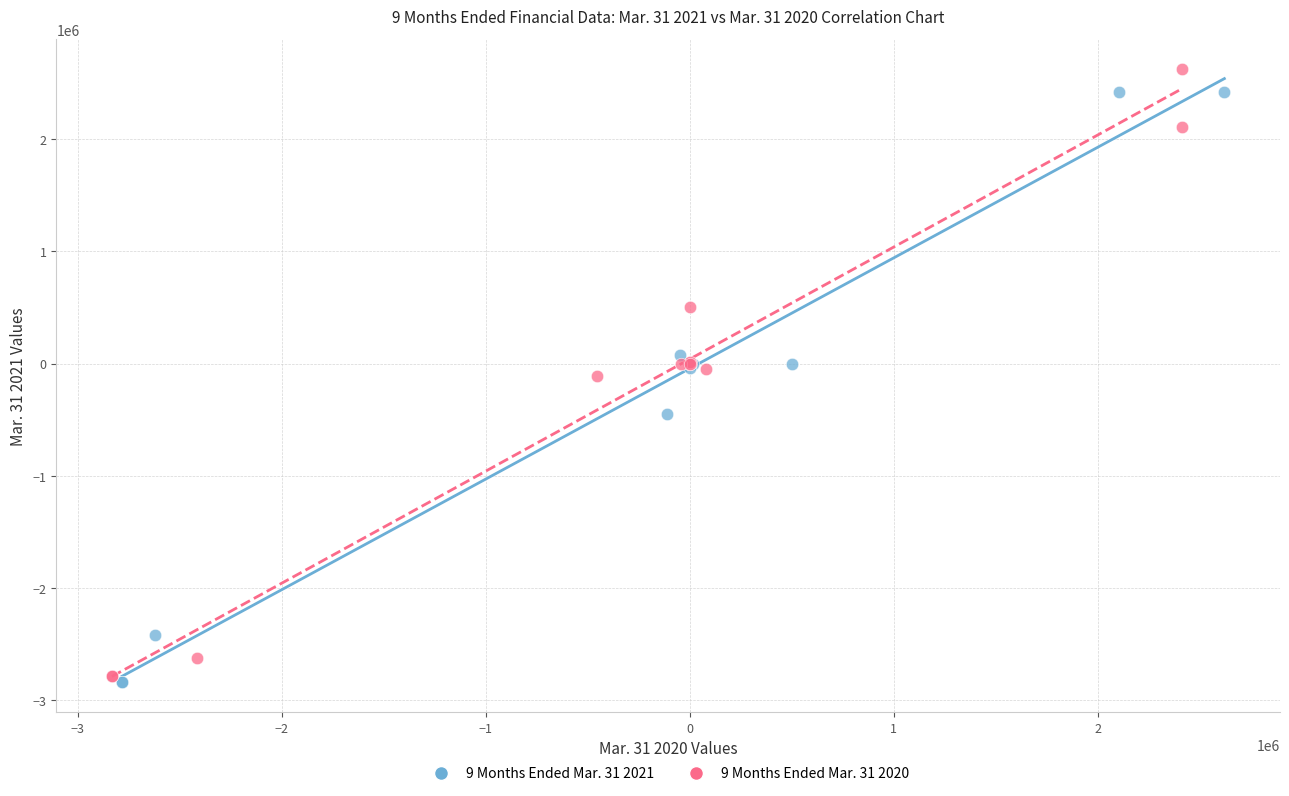

What are all the series names shown in the legend?

9 Months Ended Mar. 31 2021, 9 Months Ended Mar. 31 2020